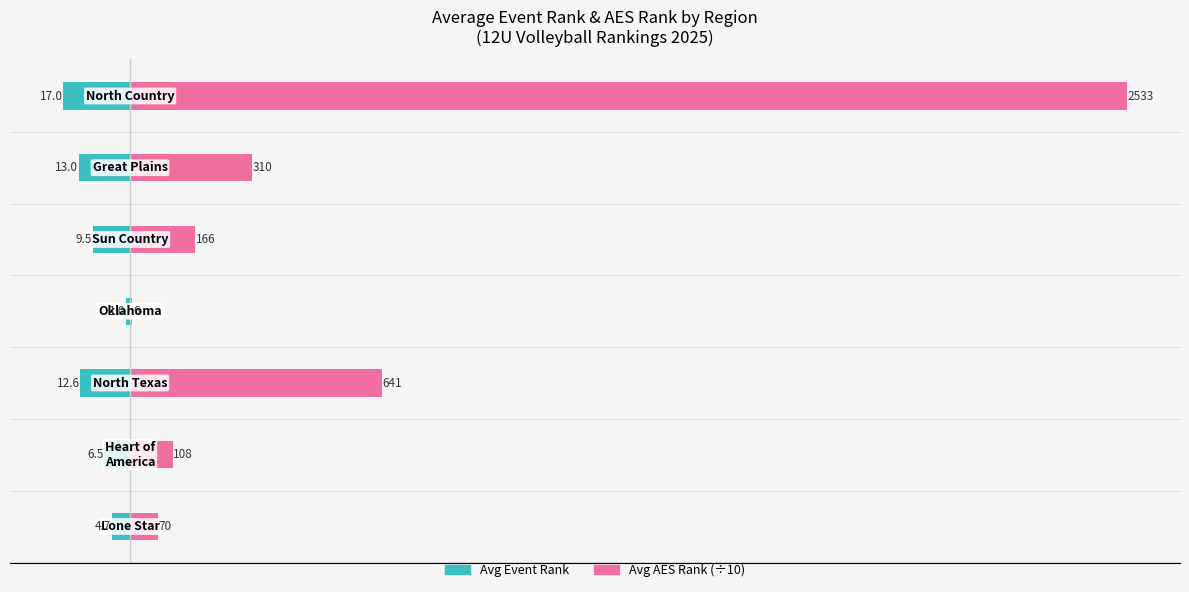

Reading left to right, extract all data points from this chart.

Avg Event Rank: −50=-4.7	0=-6.5	50=-12.6	100=-1.0	150=-9.5	200=-13.0	250=-17.0
Avg AES Rank (÷10): −50=7.0	0=10.8	50=64.1	100=0.6	150=16.6	200=31.0	250=253.3